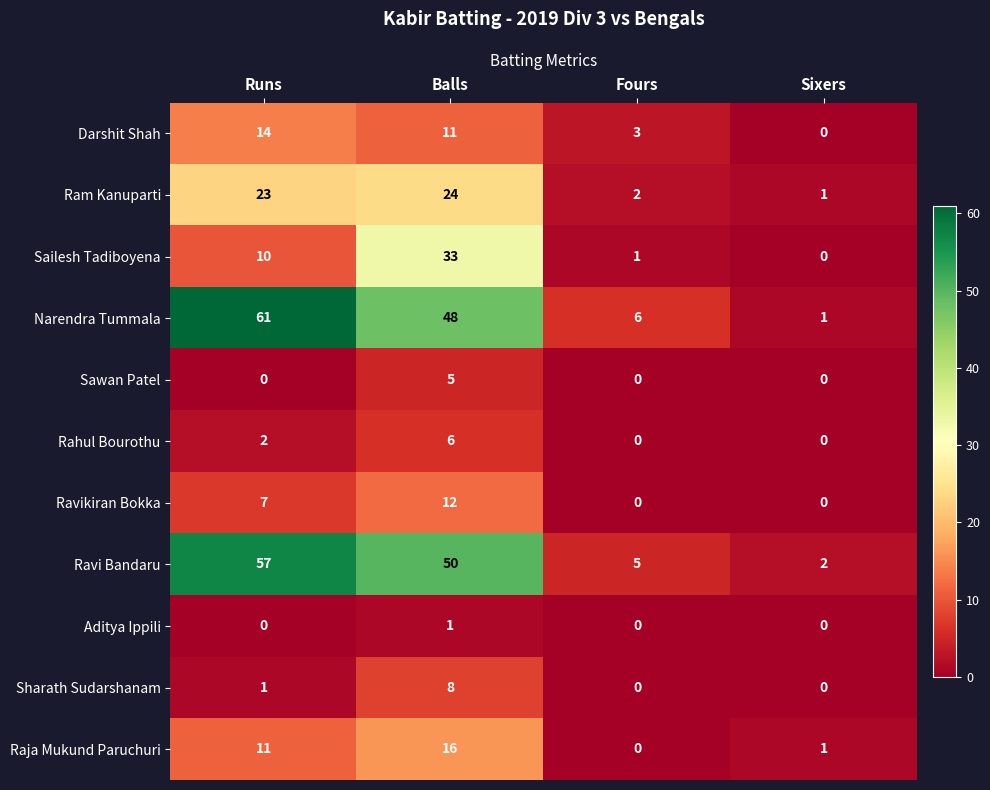

What is the difference between the maximum and minimum values in the Ram Kanuparti series?

23